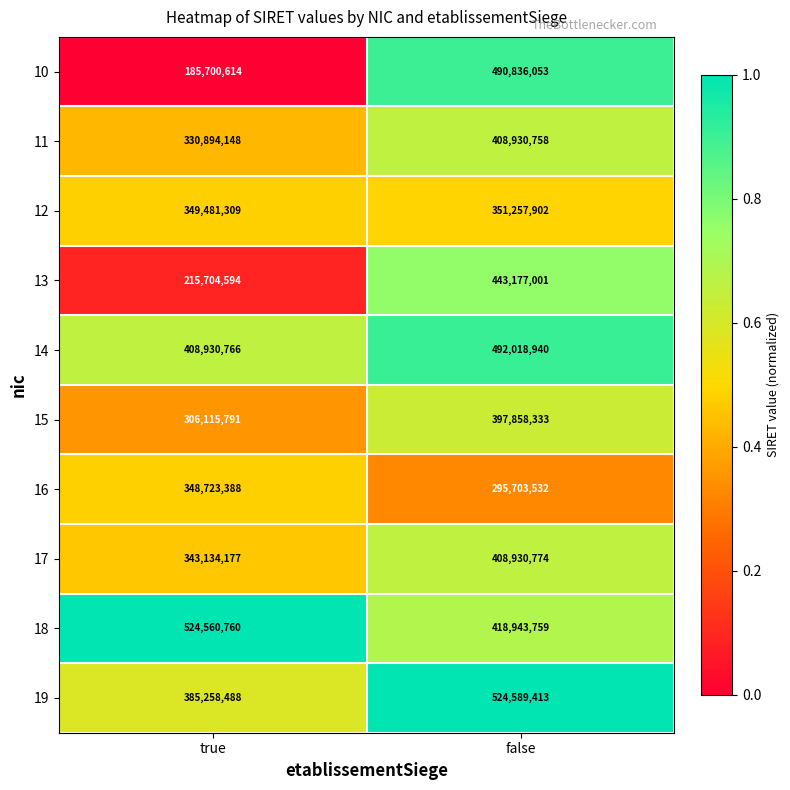

Which series has the largest total across all categories?

18